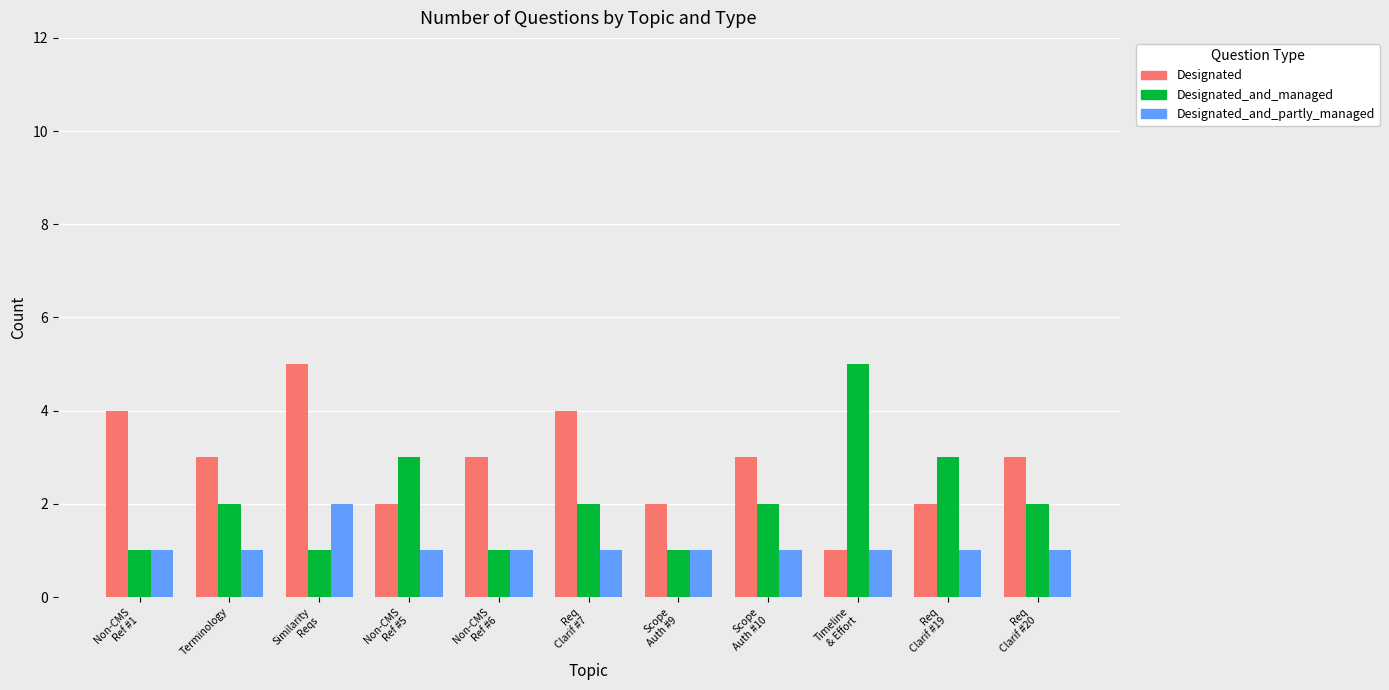

Reading left to right, transcribe all the data shown in this chart.

Designated: 4	3	5	2	3	4	2	3	1	2	3
Designated_and_managed: 1	2	1	3	1	2	1	2	5	3	2
Designated_and_partly_managed: 1	1	2	1	1	1	1	1	1	1	1